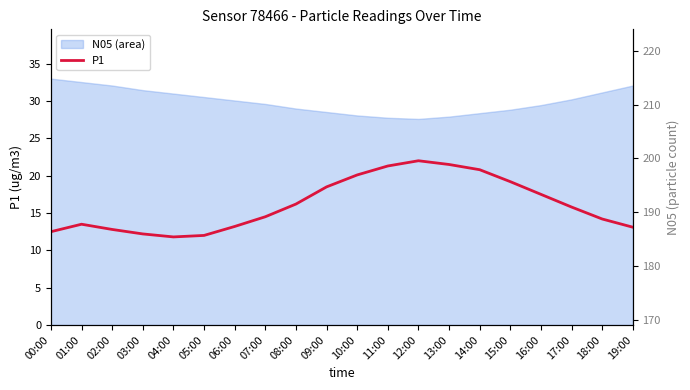

What is the label of the 12th point from the right?

08:00